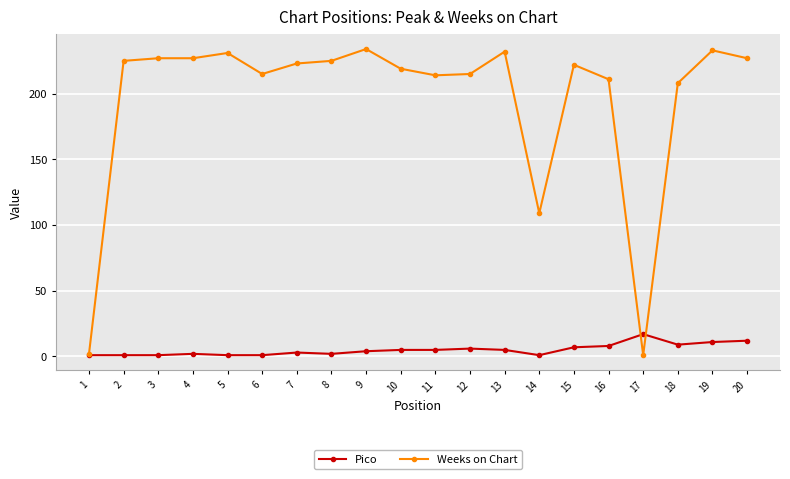

True or false: Weeks on Chart has more than 0 interior local peaks.

True